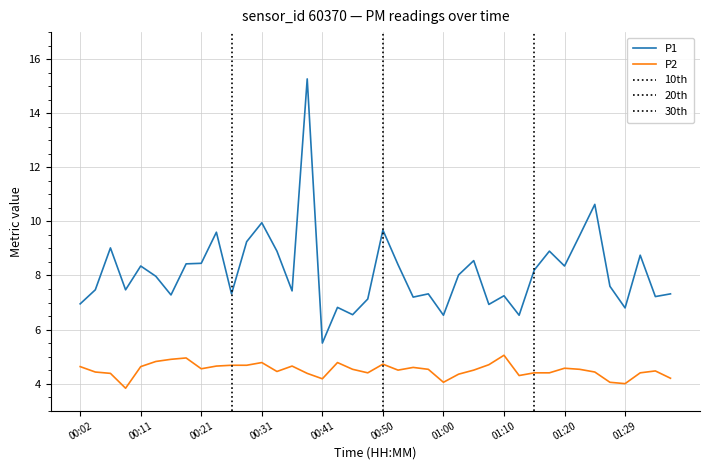

Reading left to right, list all the values displayed in this chart.

P1: 7.0	7.5	9.0	7.5	8.3	8.0	7.3	8.4	8.4	9.6	7.3	9.2	9.9	8.9	7.4	15.3	5.5	6.8	6.5	7.1	9.7	8.4	7.2	7.3	6.5	8.0	8.6	6.9	7.2	6.5	8.2	8.9	8.3	9.5	10.6	7.6	6.8	8.8	7.2	7.3
P2: 4.6	4.4	4.4	3.8	4.6	4.8	4.9	5.0	4.5	4.7	4.7	4.7	4.8	4.5	4.7	4.4	4.2	4.8	4.5	4.4	4.7	4.5	4.6	4.5	4.0	4.3	4.5	4.7	5.0	4.3	4.4	4.4	4.6	4.5	4.4	4.0	4.0	4.4	4.5	4.2